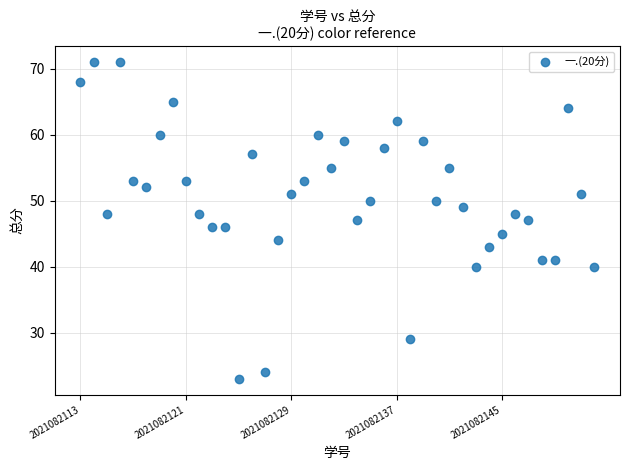

What is the range of X values (max minus min)?

39